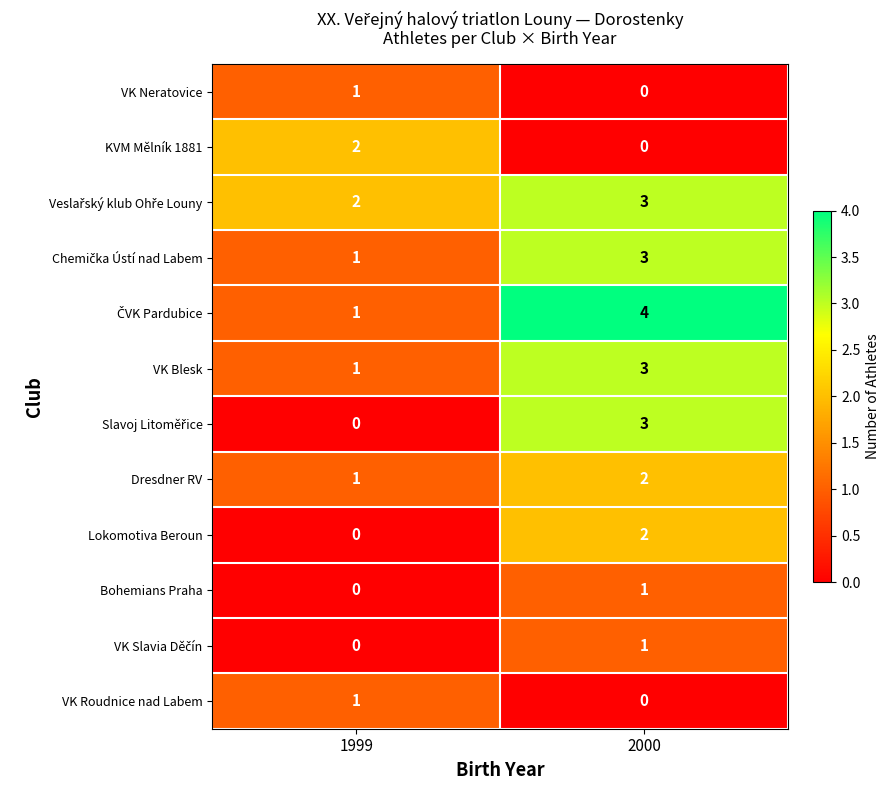

Which category has the highest value across all series?

2000